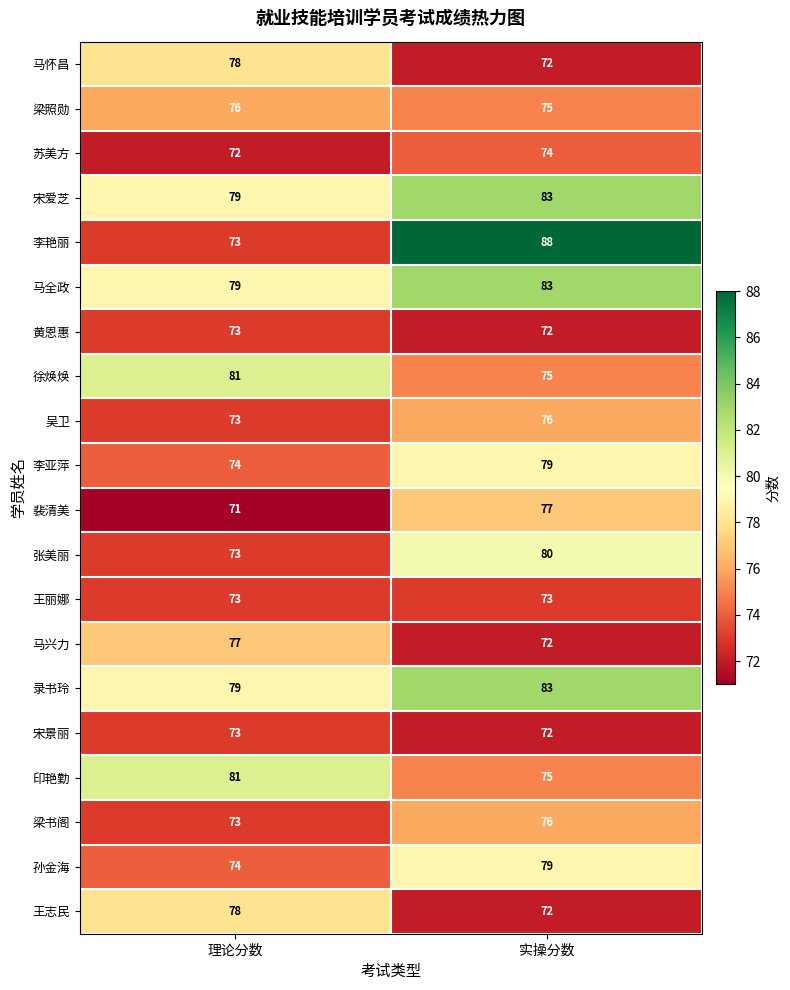

What is the smallest value displayed?

71